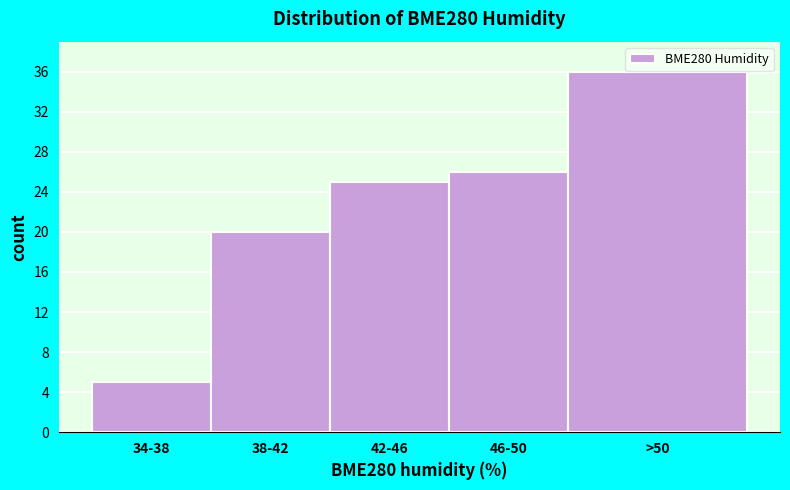

Reading right to left, extract all data points from this chart.

36	26	25	20	5